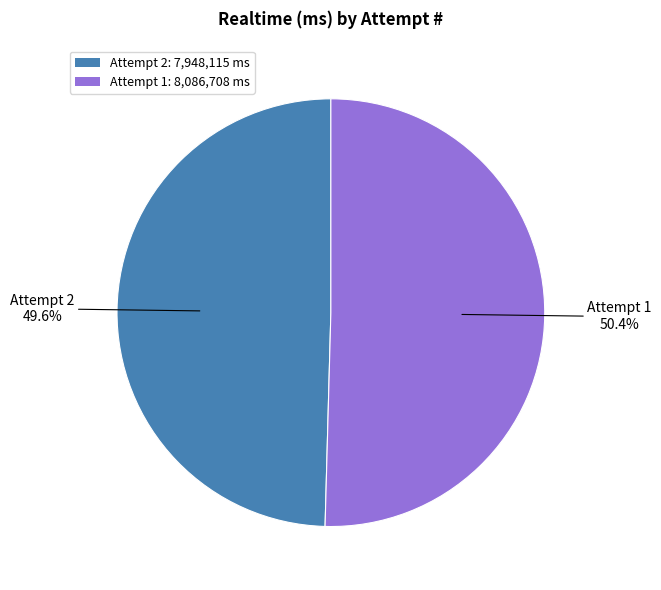

Approximately how many times larger is the value at Attempt 1: 8,086,708 ms compared to Attempt 2: 7,948,115 ms?

1.0